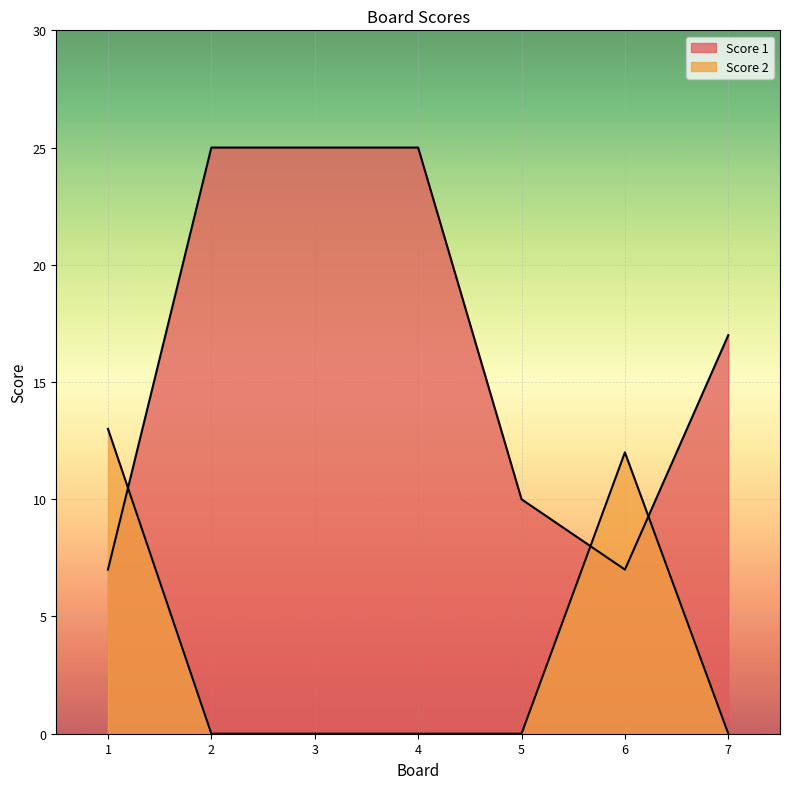

At how many categories does at least one series exceed 19?

3